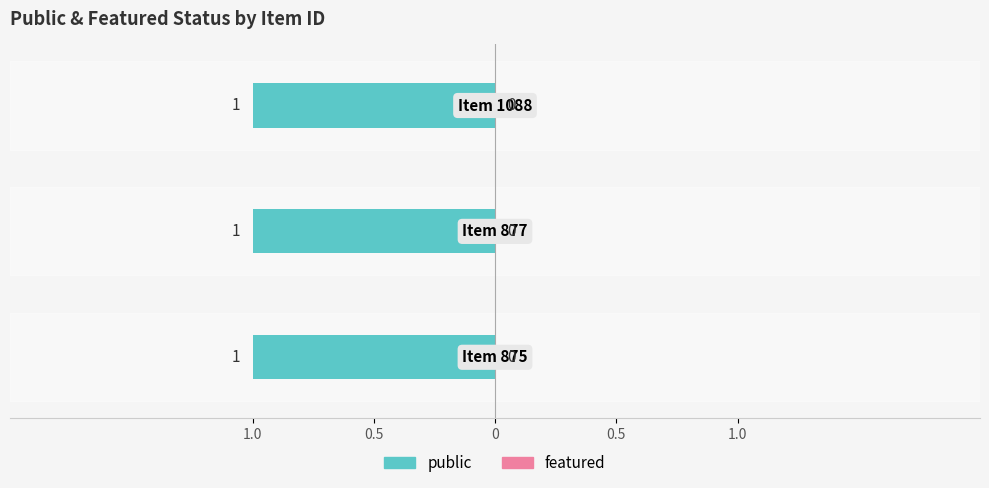

Does the chart contain stacked bars?

No